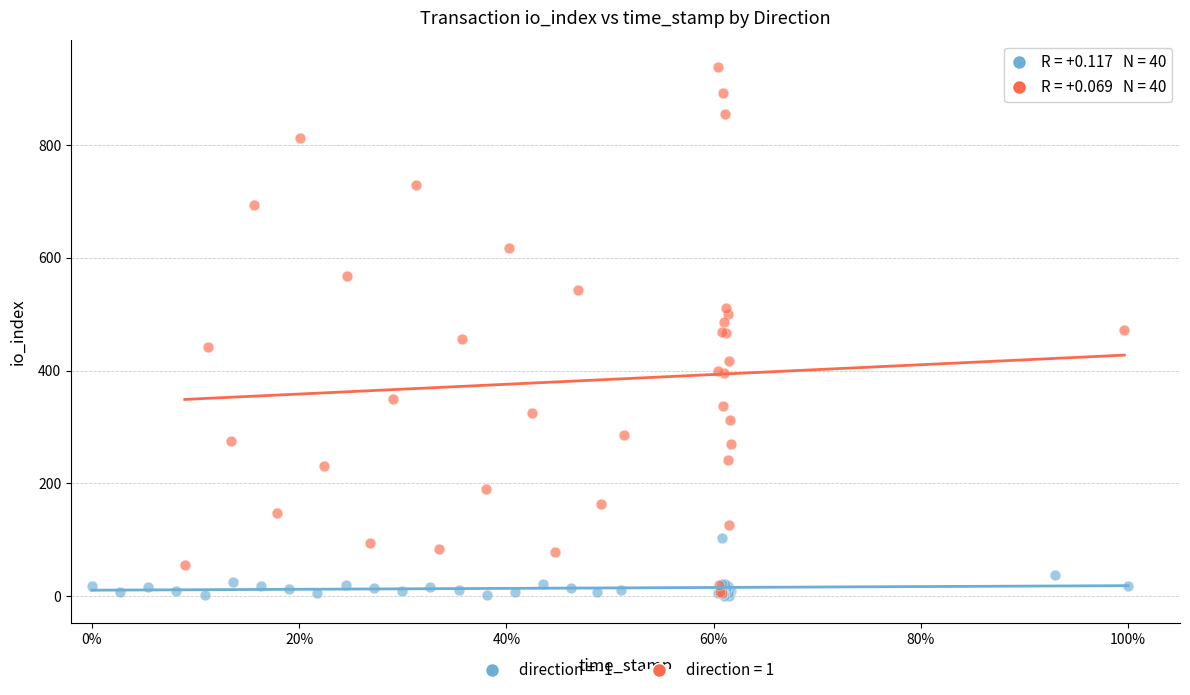

Which series reaches the maximum Y coordinate?

direction = 1